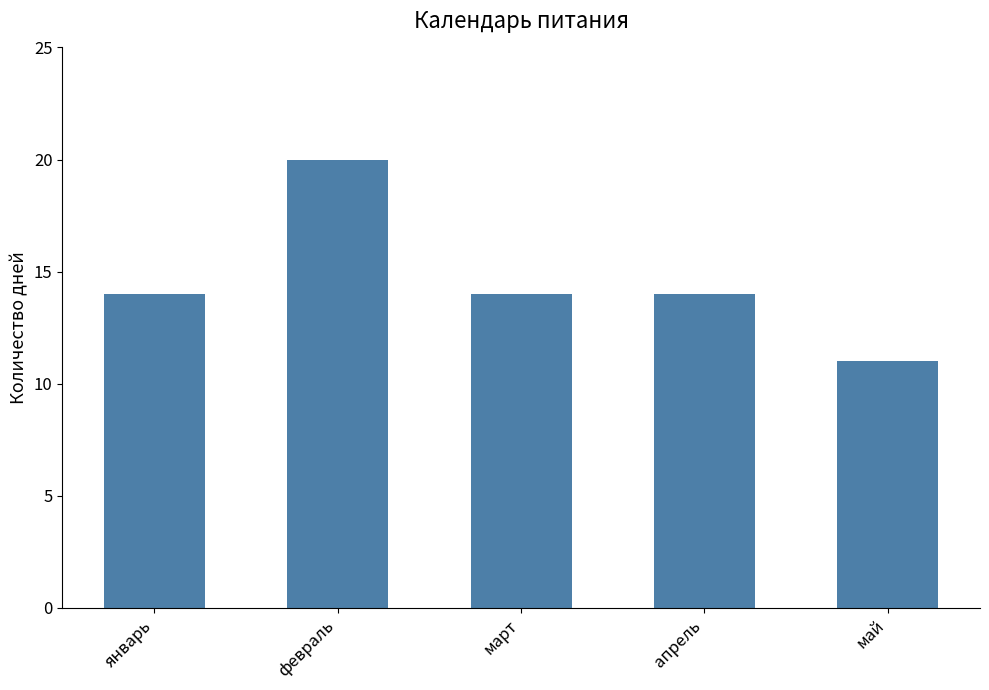

What is the sum of all values?

73